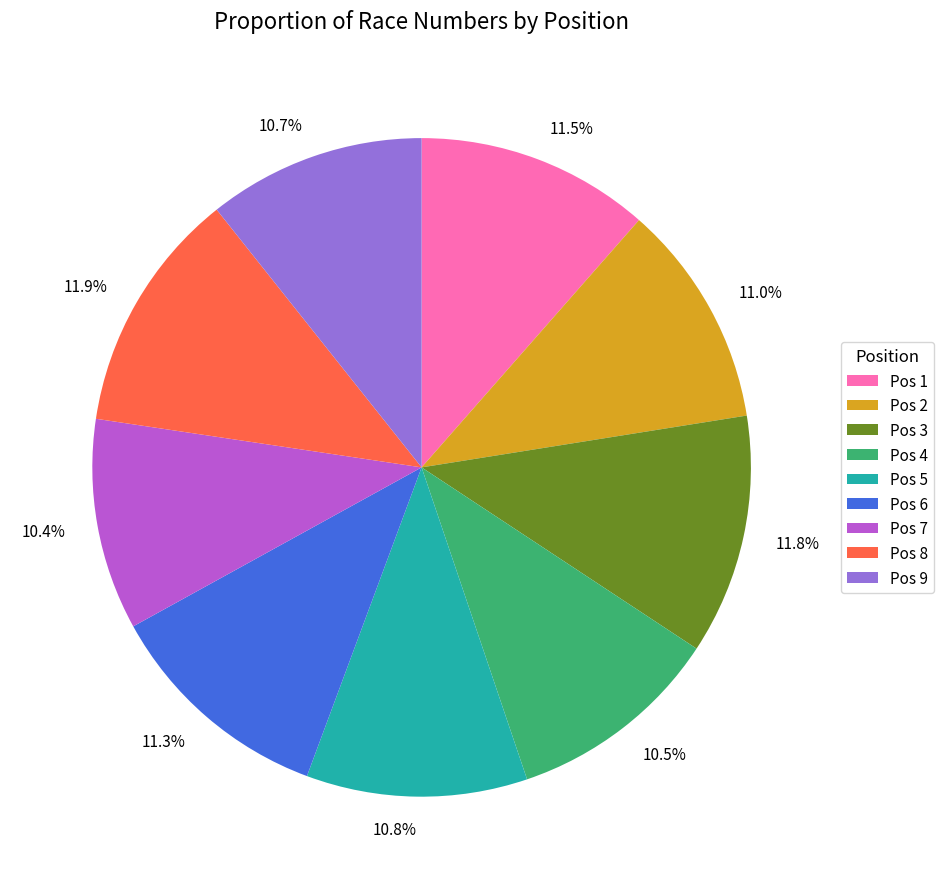

What percentage is NOT represented by Pos 1?

88.5%